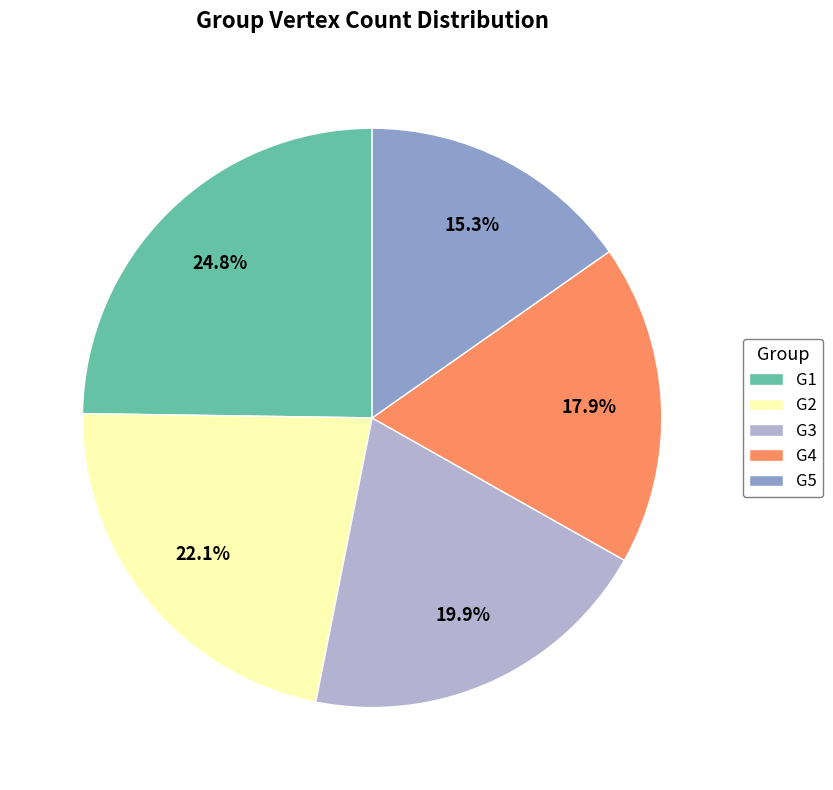

What is the ratio of the value at G1 to the value at G5?

1.6